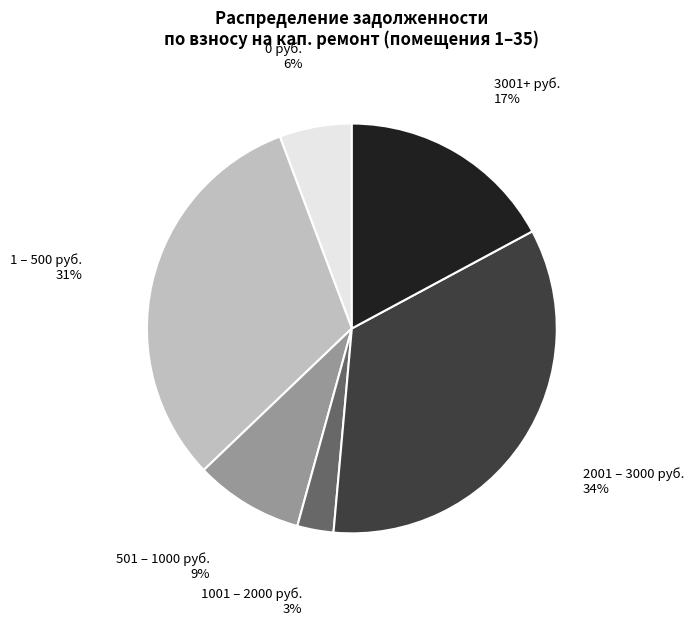

Is there any slice that represents more than half of the pie?

No